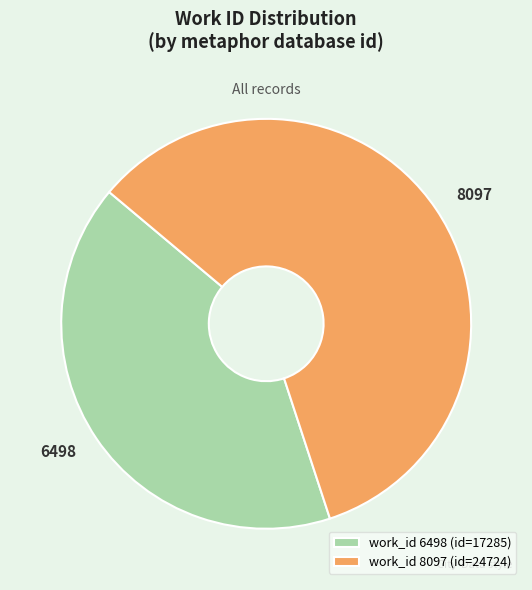

The work_id 6498 (id=17285) slice represents 41% of the pie. True or false?

True